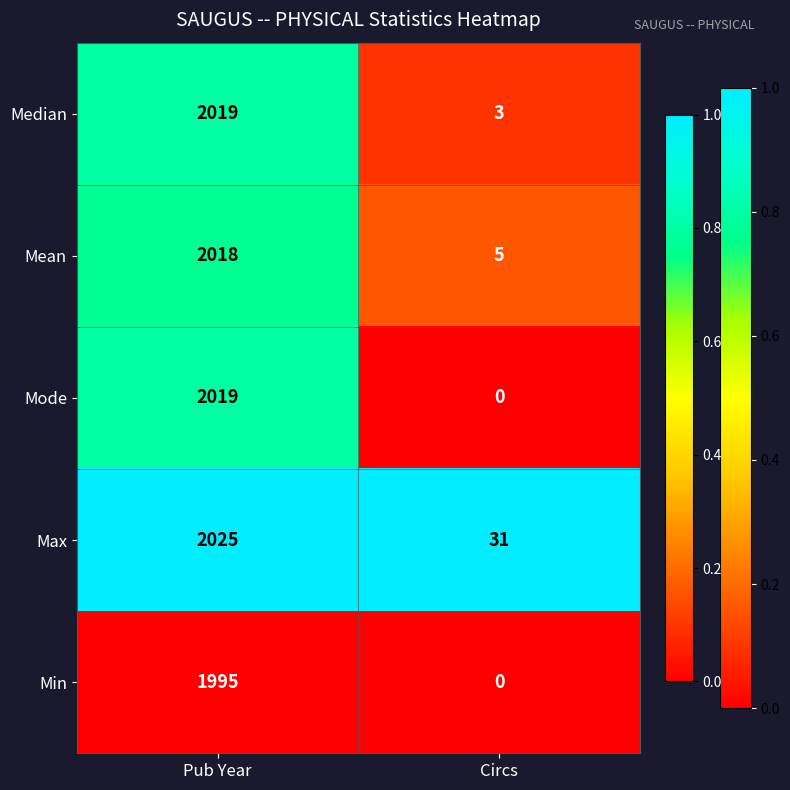

Where is Mean nearest to the value 1011?

Circs